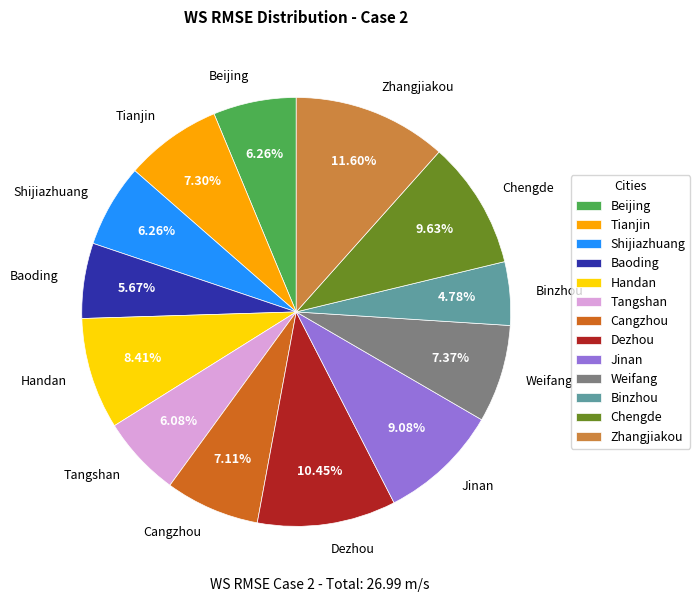

To the nearest percent, what portion does Shijiazhuang represent?

6%